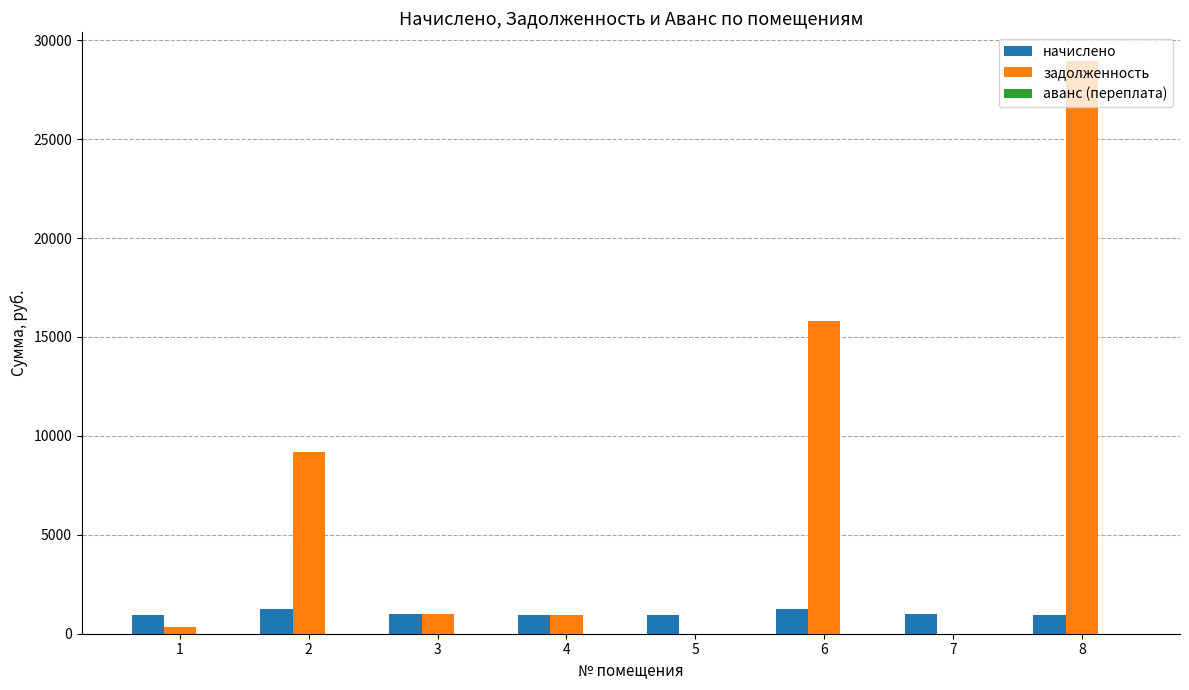

Is the value of задолженность at 2 greater than the value of начислено at 7?

Yes